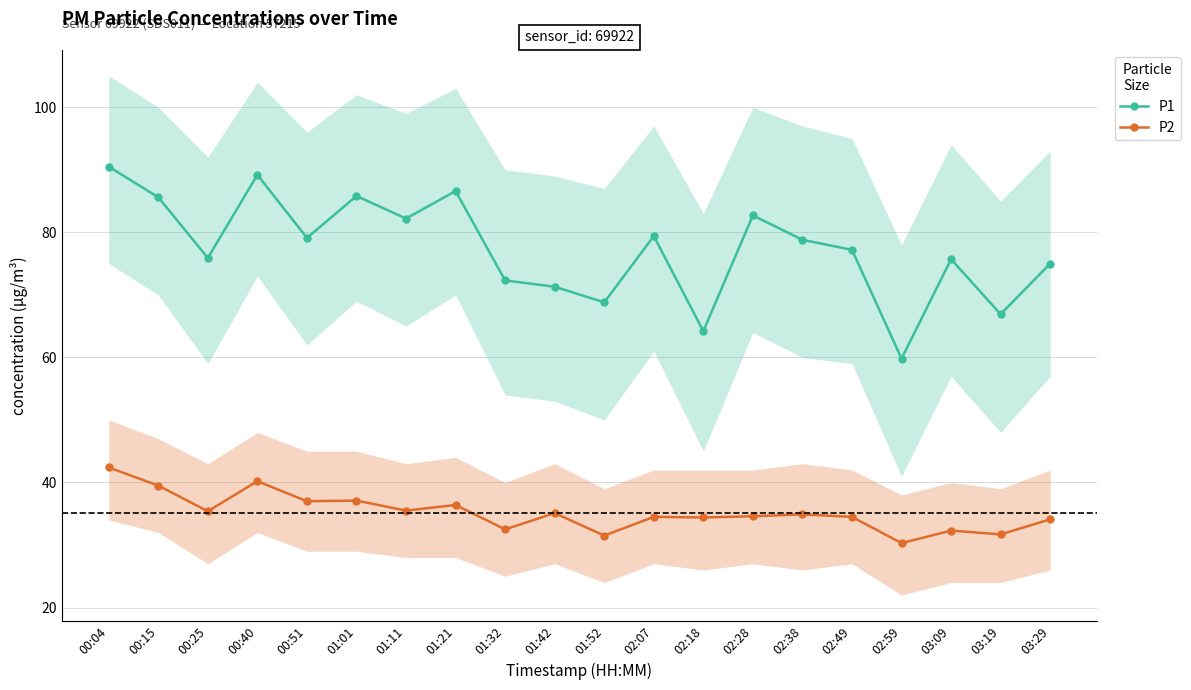

True or false: P2 and P1 cross at least once.

False